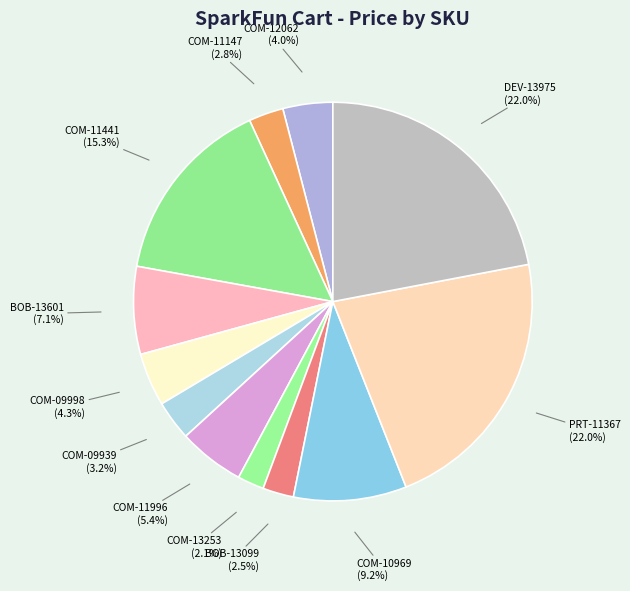

Count the number of slices in the pie.

12